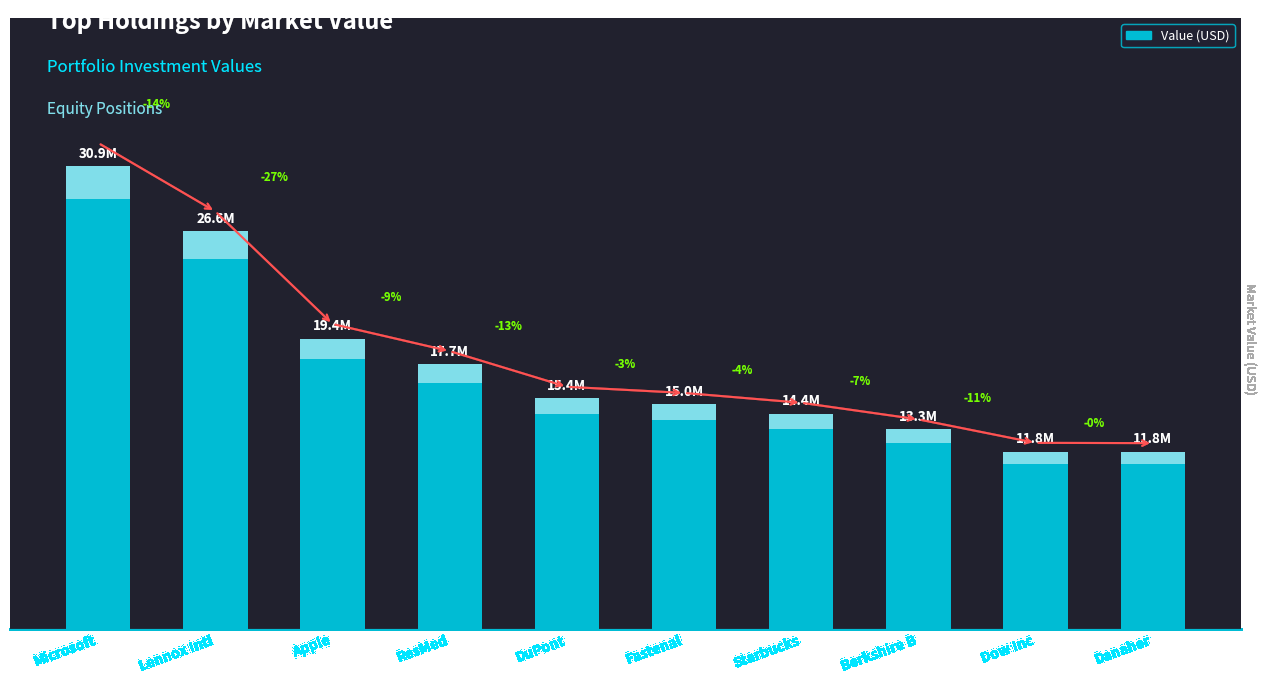

Rank the categories by value from lowest to highest.

Danaher, Dow Inc, Berkshire B, Starbucks, Fastenal, DuPont, ResMed, Apple, Lennox Intl, Microsoft